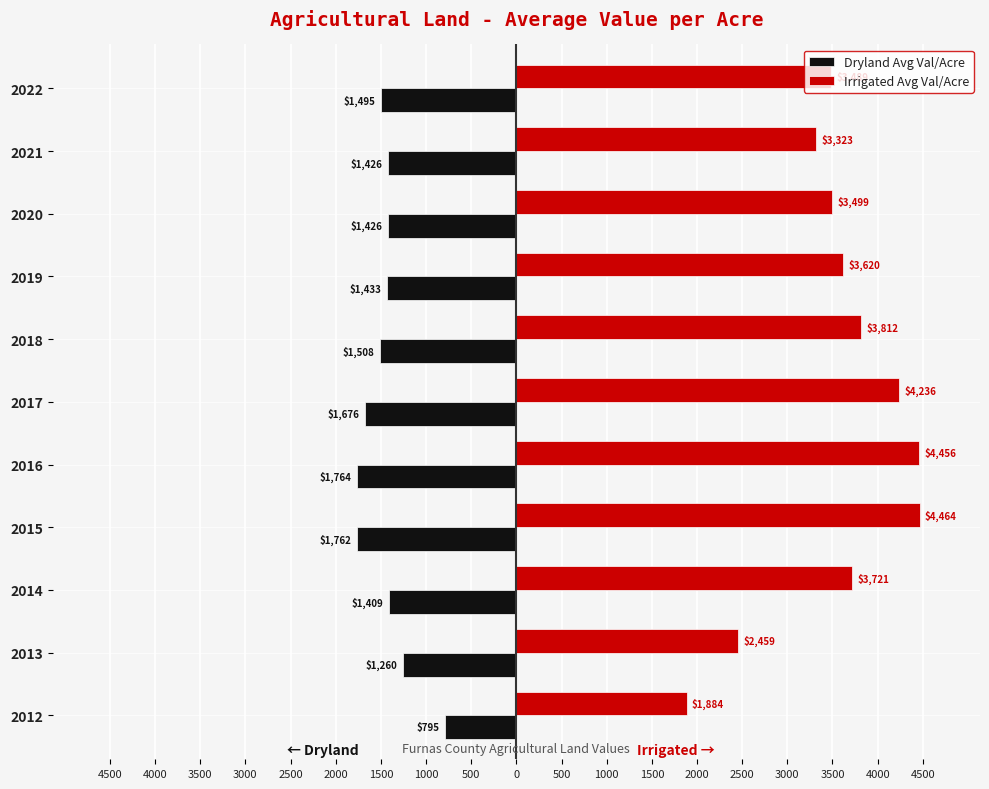

What is the sum of all Dryland Avg Val/Acre values?

-15954.5